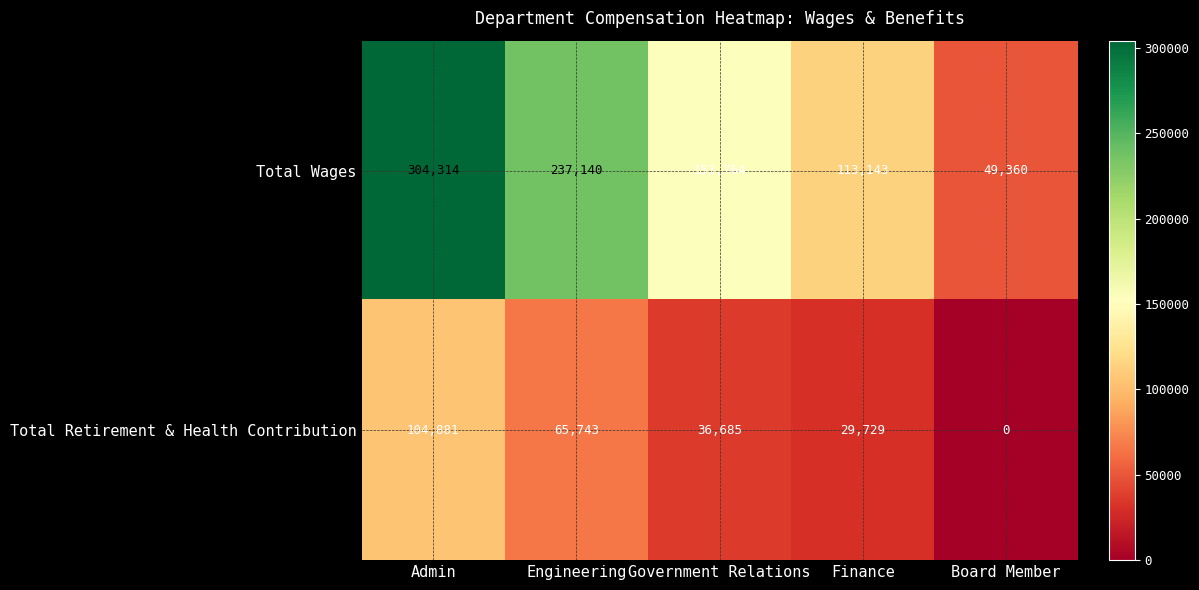

At which category is the sum across all series the highest?

Admin